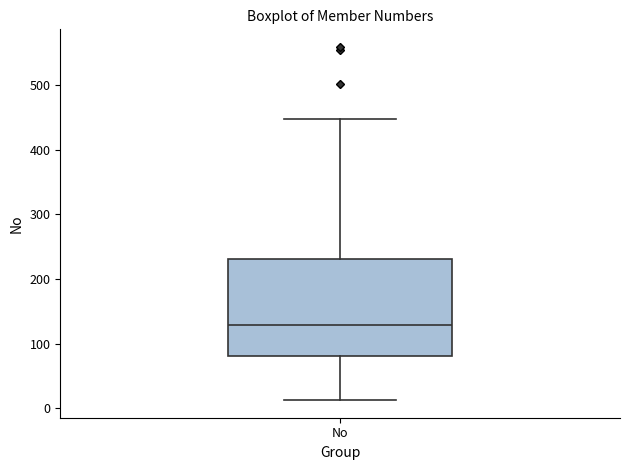

Read this box plot against the y-axis: the position of the median line, the range covered by the box, and the ends of both whiskers. The values are not printed on the chart, so give them approximately, as read against the axis.

median 130, box 80 to 230, whiskers 10 to 450